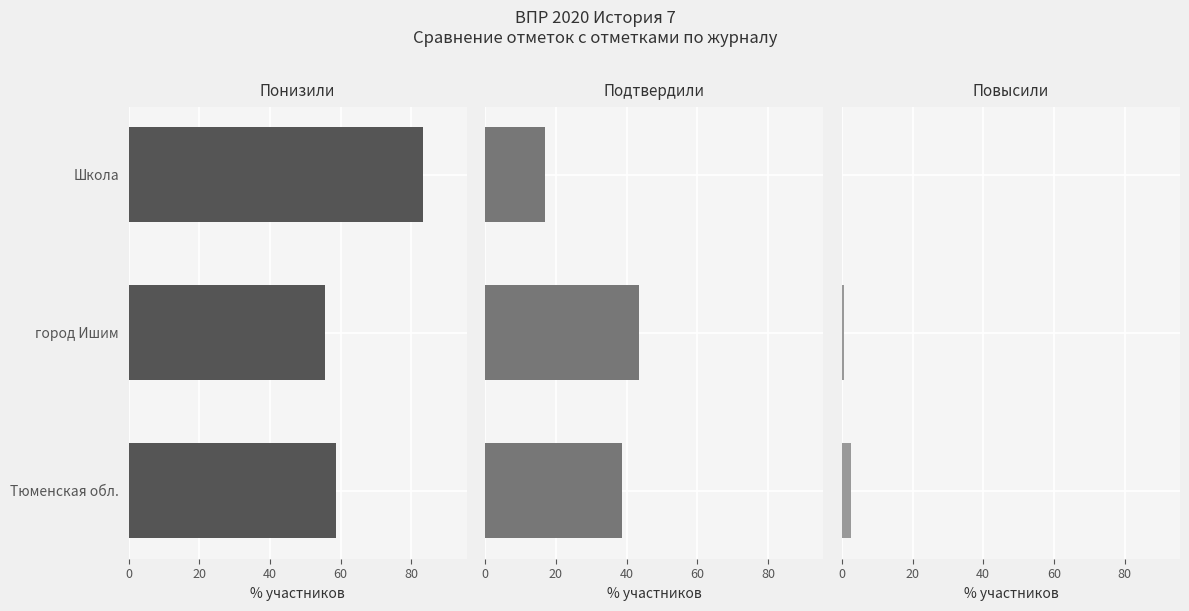

Does the chart contain stacked bars?

No